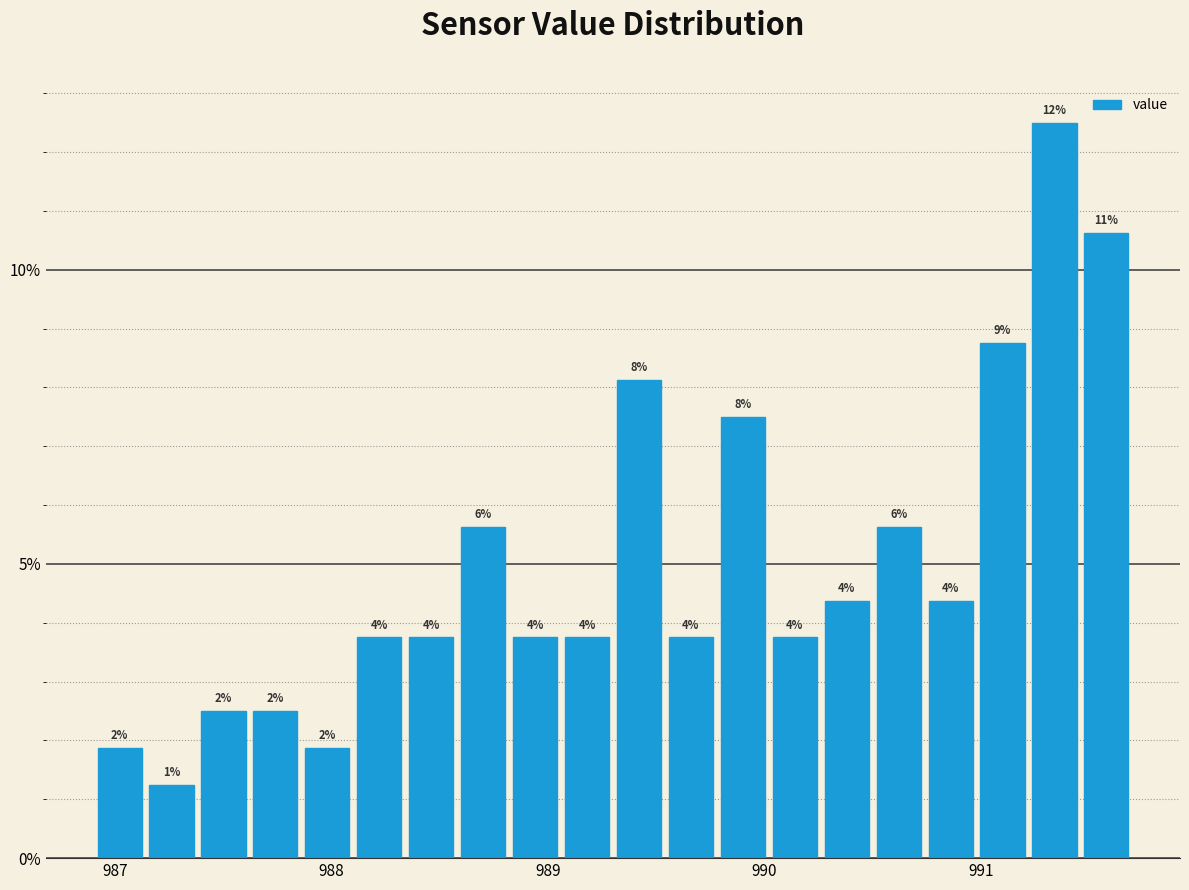

Read against the x-axis, roughly where is the centre of the tallest bar?

991.3